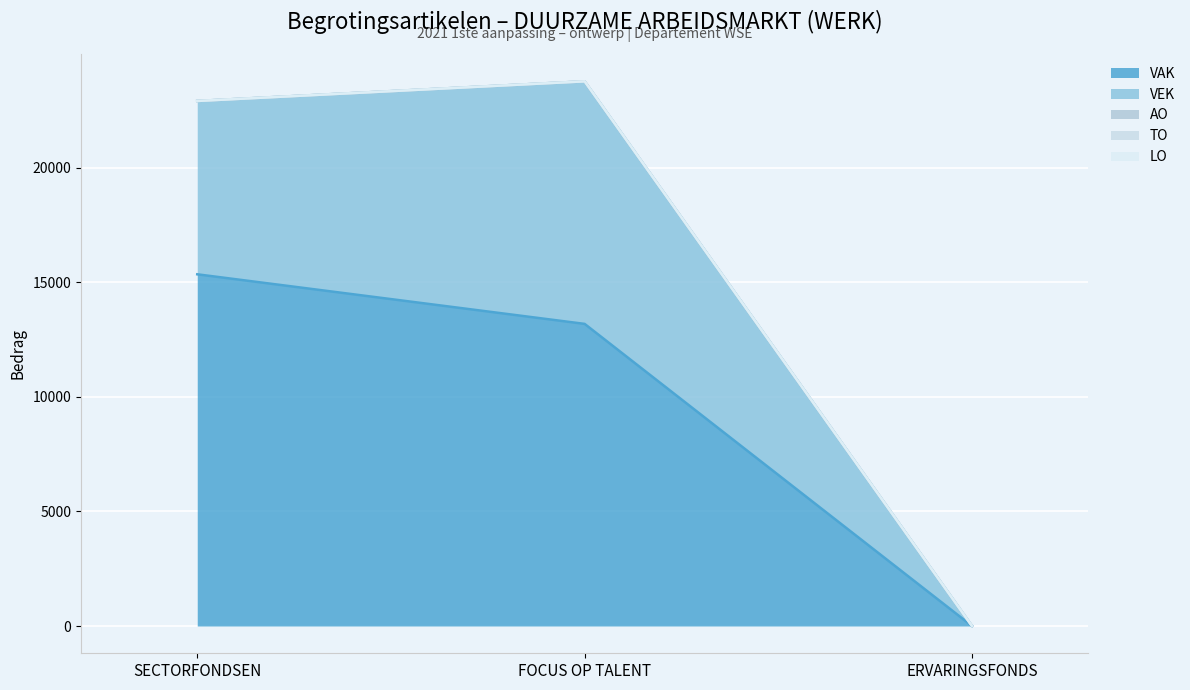

Reading left to right, extract all data points from this chart.

VAK: 15348	13184	0
VEK: 7563	10584	0
AO: 0	0	0
TO: 0	0	0
LO: 0	0	0